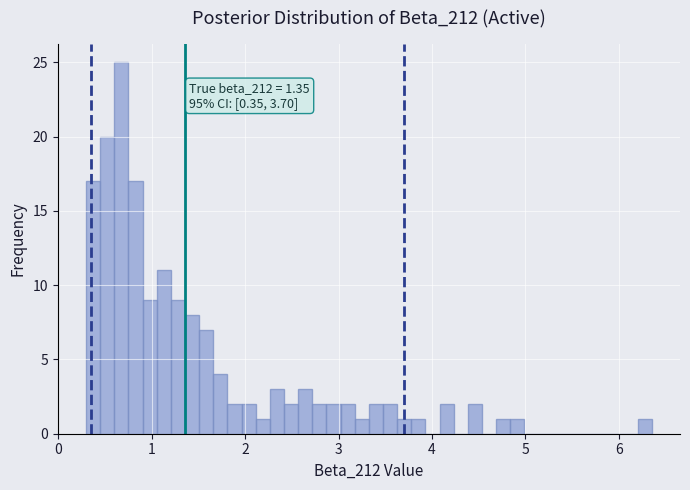

Around what value on the x-axis is the tallest bar? Give the approximate position of its centre, as read against the axis.

0.7